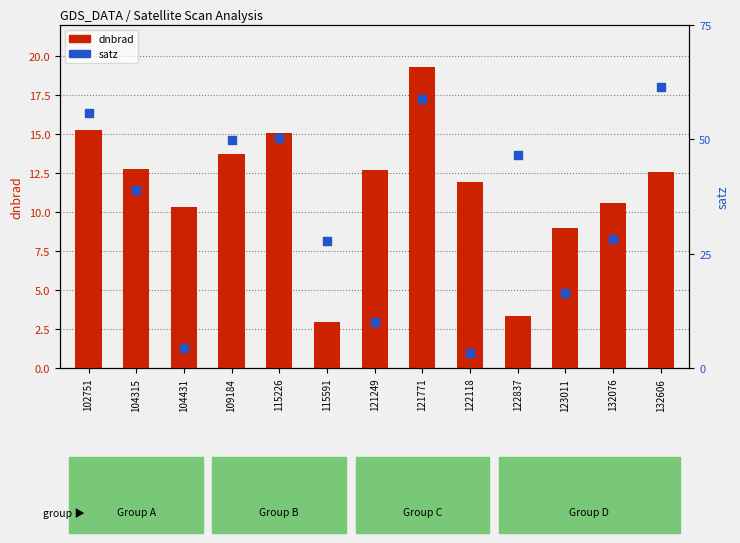

Which series contains the highest Y value?

satz